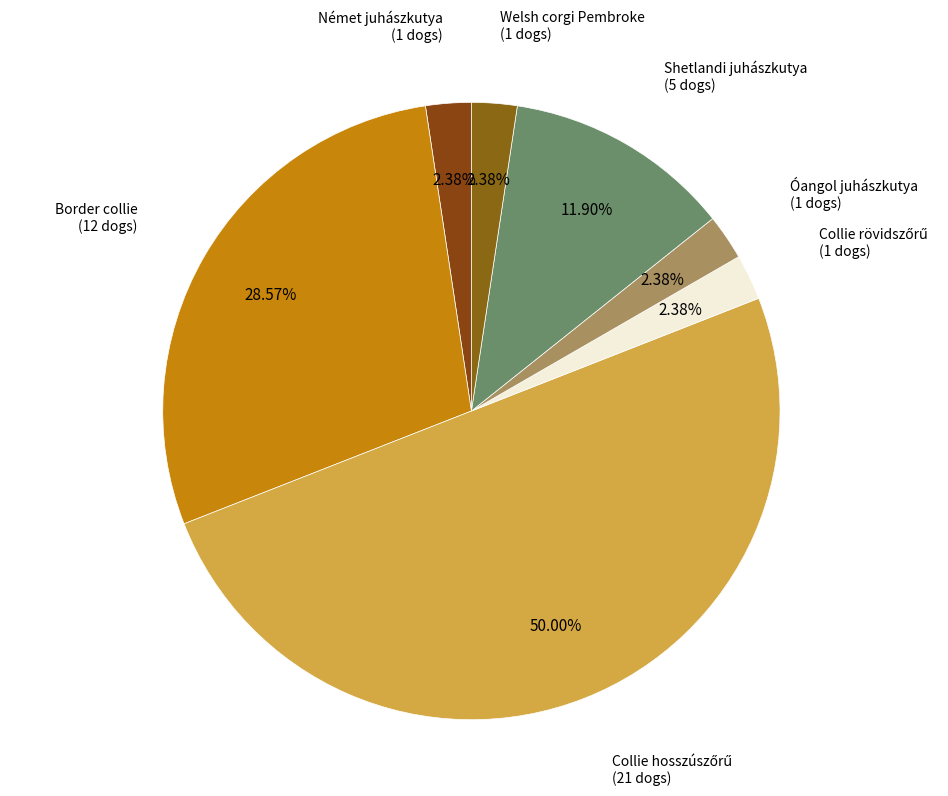

Approximately how many times larger is the value at Border collie compared to Óangol juhászkutya?

12.0